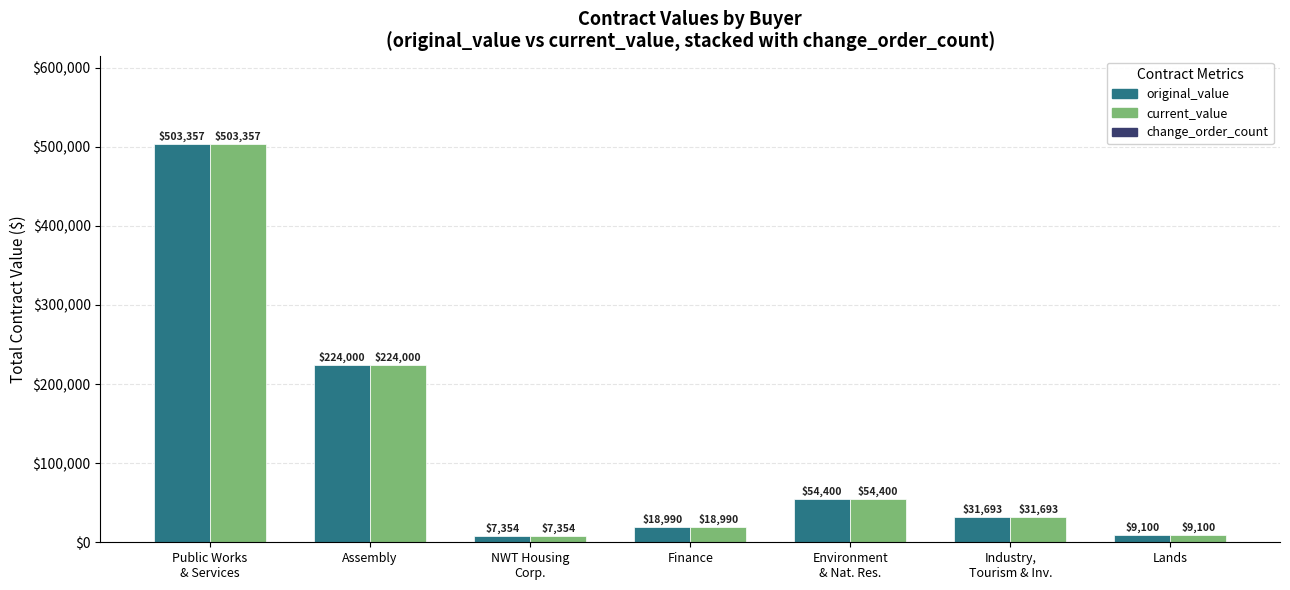

What is the total value across all series at Lands?

18200.0